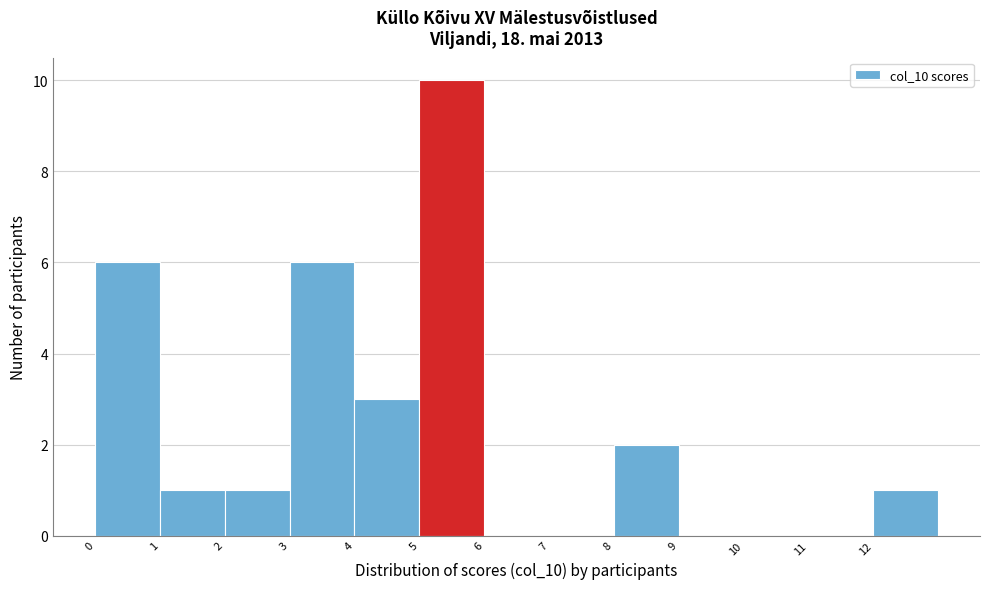

Reading left to right, list every bar in this chart as the range it spans on the x-axis followed by its height. The values are not printed on the chart, so give them approximately, as read against the axis.

0 to 1: 6
1 to 2: 1
2 to 3: 1
3 to 4: 6
4 to 5: 3
5 to 6: 10
6 to 7: 0
7 to 8: 0
8 to 9: 2
9 to 10: 0
10 to 11: 0
11 to 12: 0
12 to 13: 1